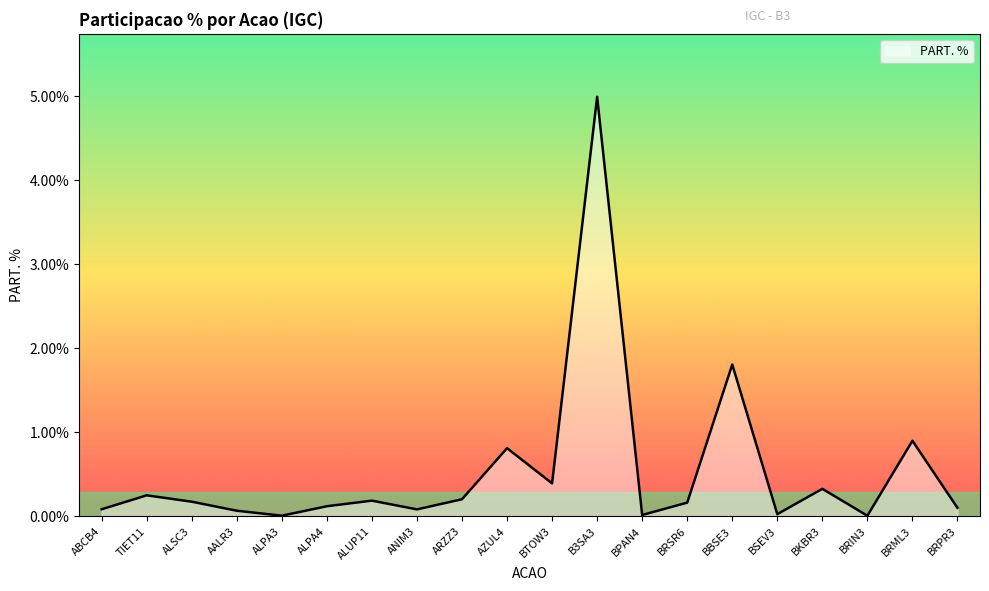

What is the average value?

0.5